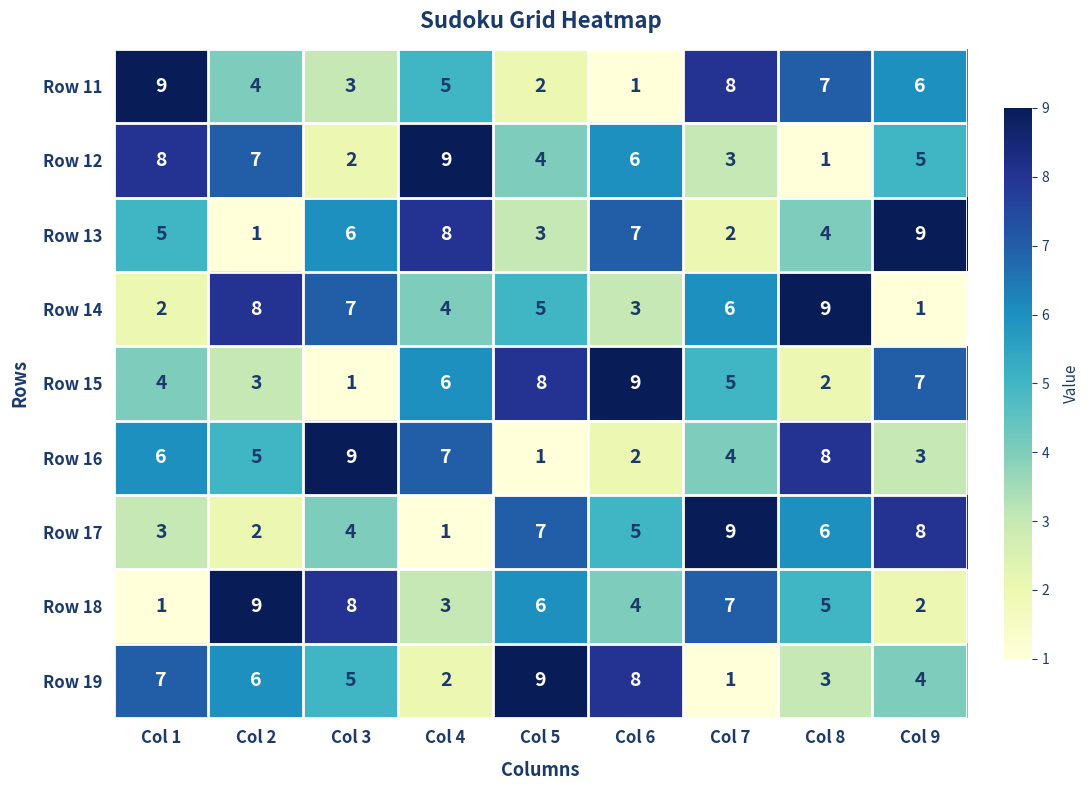

Where is Row 12 nearest to the value 5?

Col 9